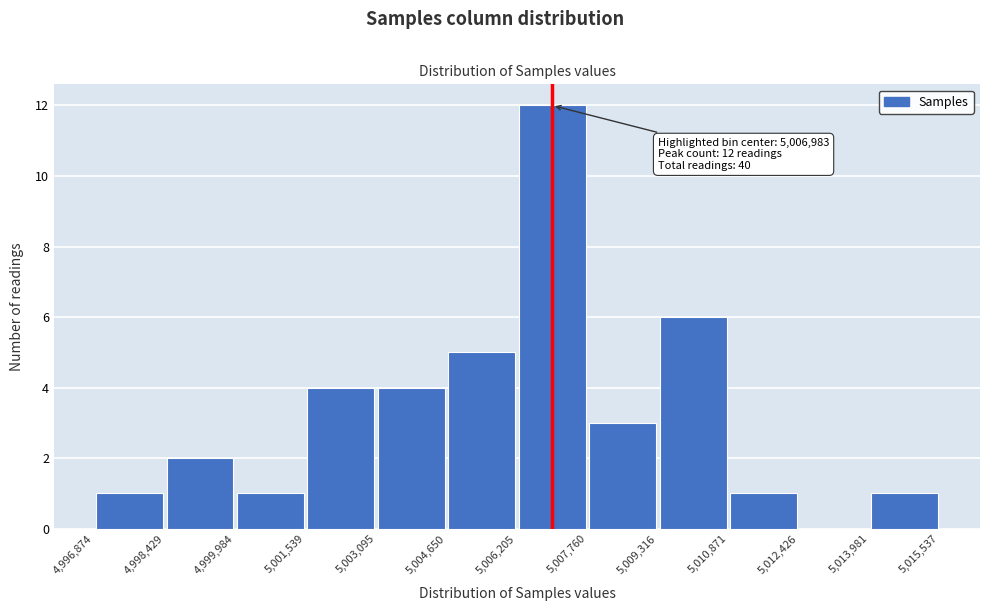

Over which range of the x-axis is the bar tallest?

5,006,205 to 5,007,760